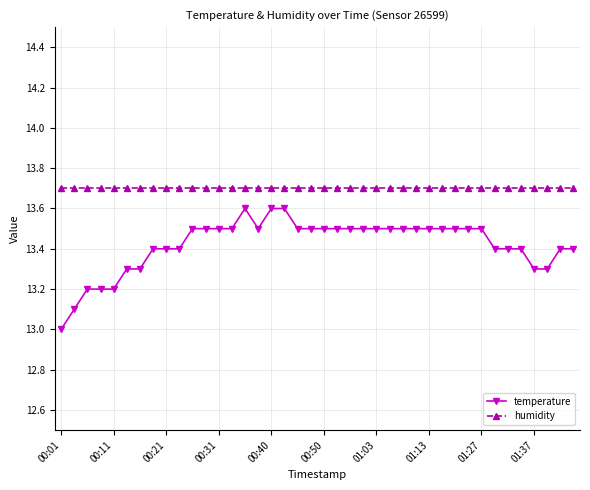

What is the value of the humidity point at the 29th from the left?

13.7